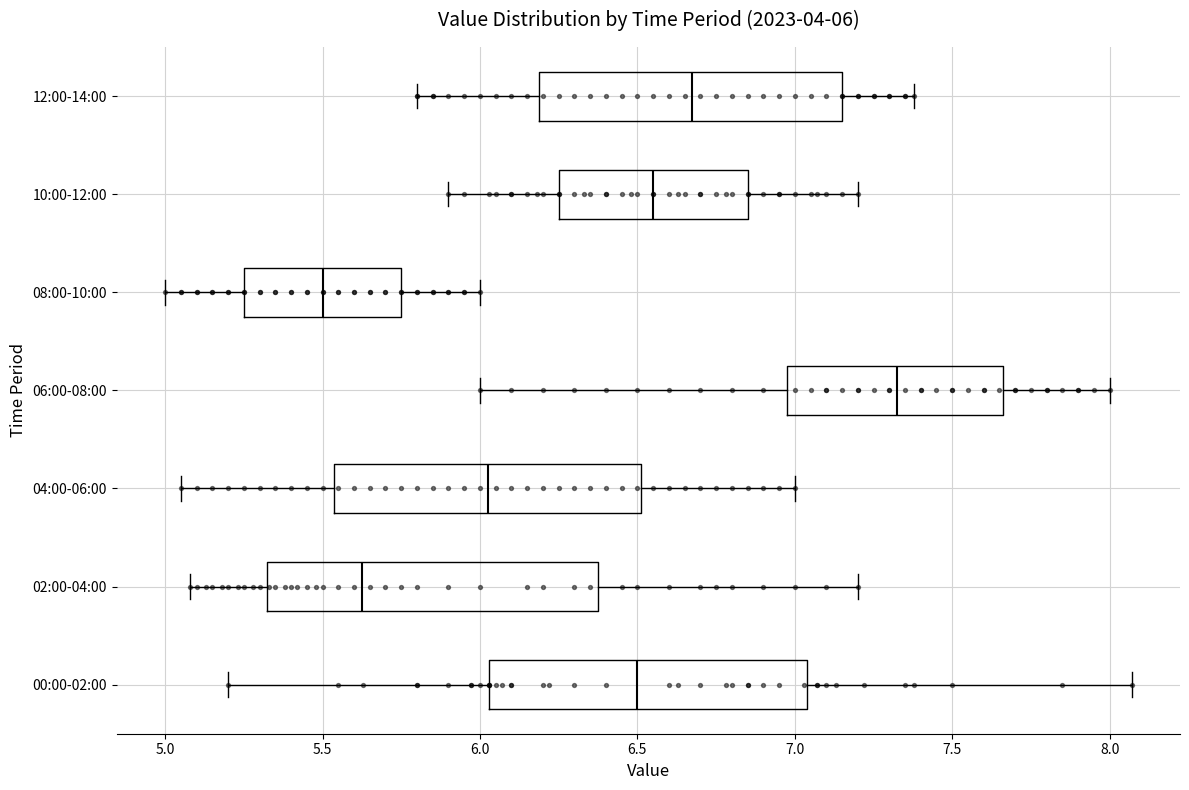

Which box has the furthest to the right median line?

06:00-08:00